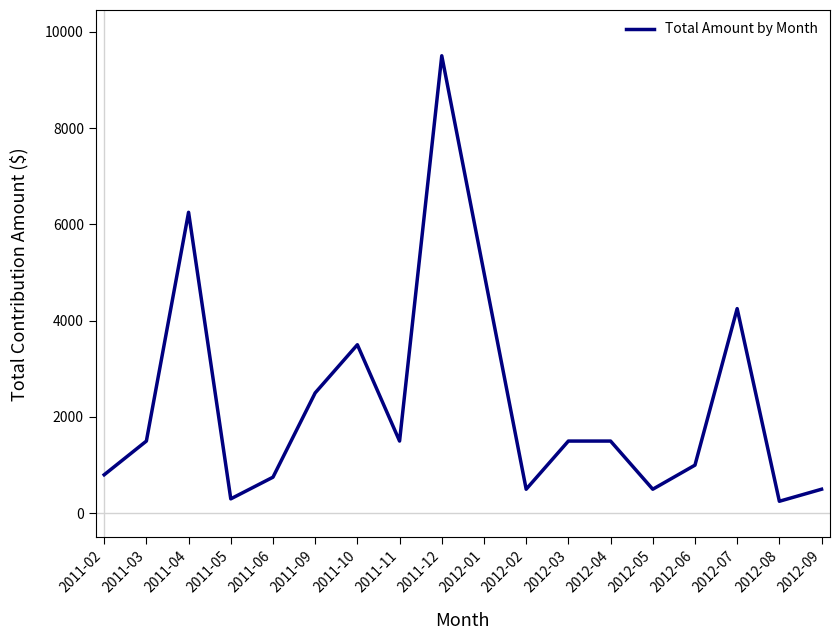

Is this an area chart (filled region under the line)?

No